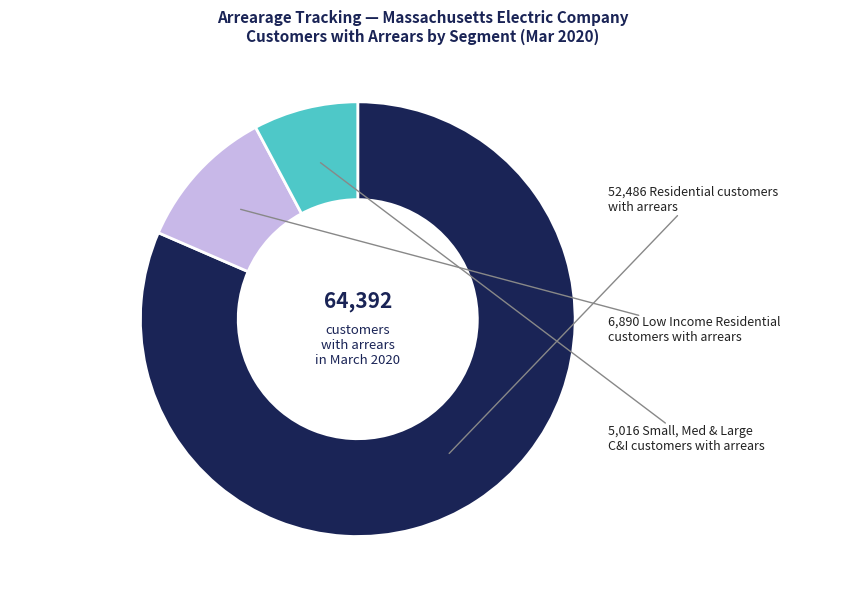

Does any single category account for the majority?

Yes